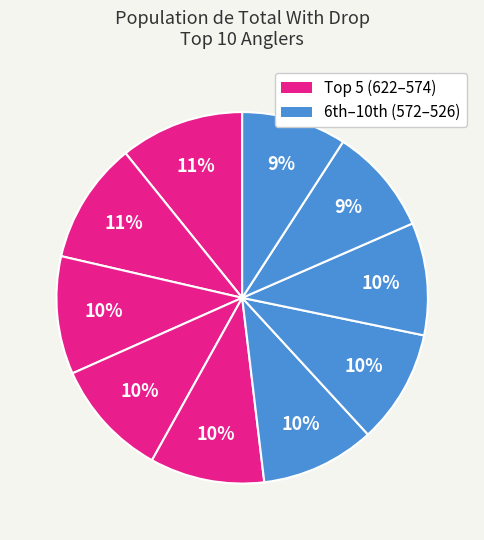

Count the number of slices in the pie.

10